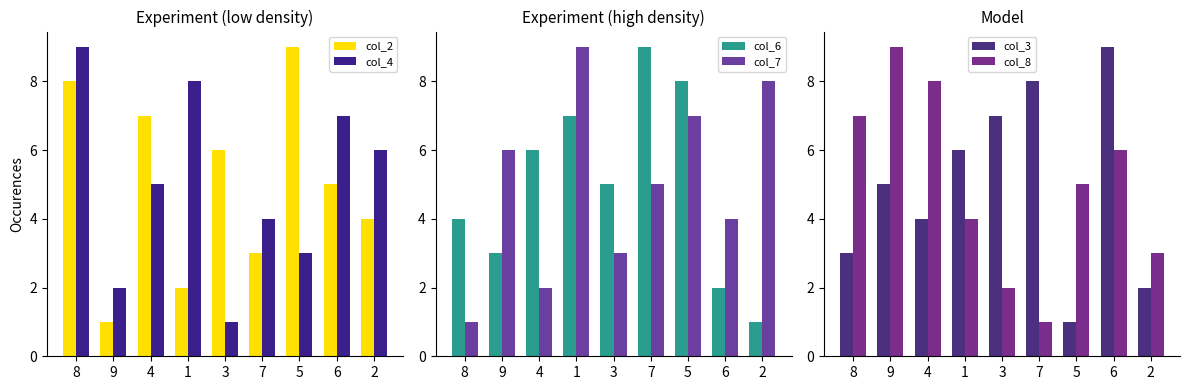

At which label does col_6 first exceed 5?

4